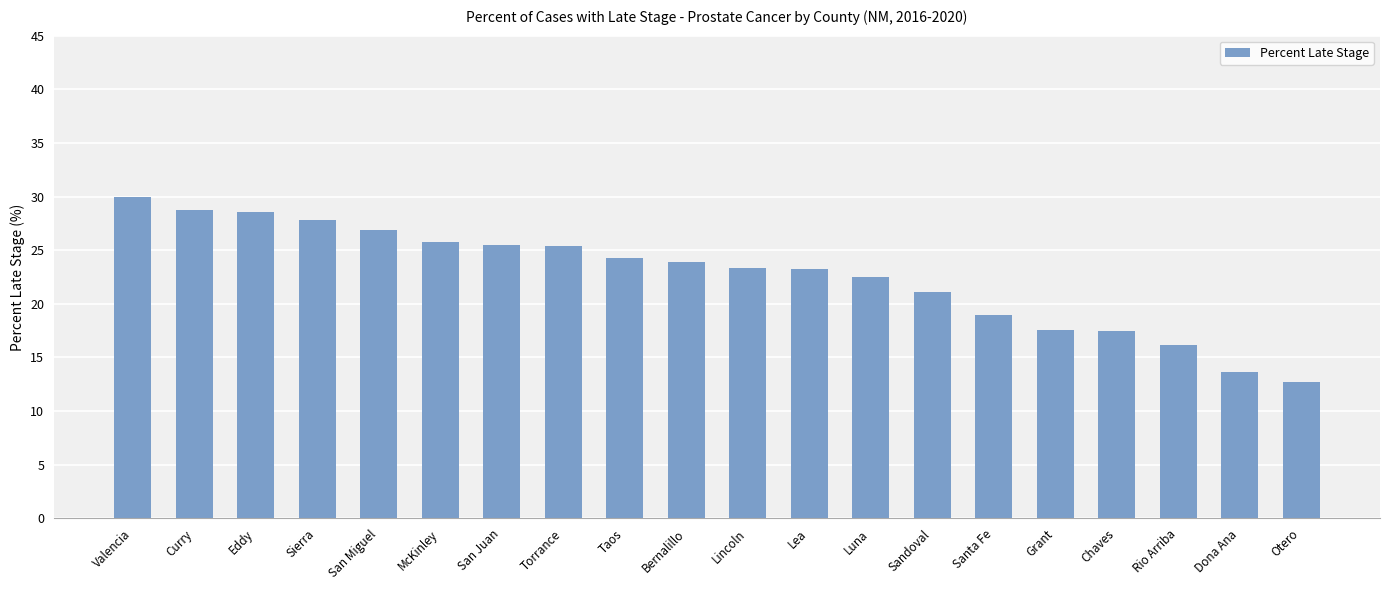

What is the label of the 3rd bar from the right?

Rio Arriba